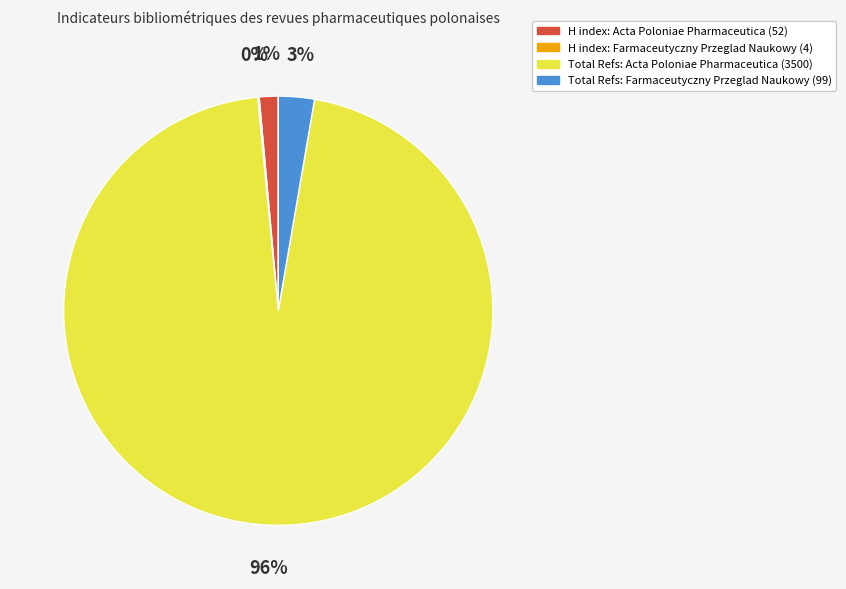

Is there any slice that represents more than half of the pie?

Yes